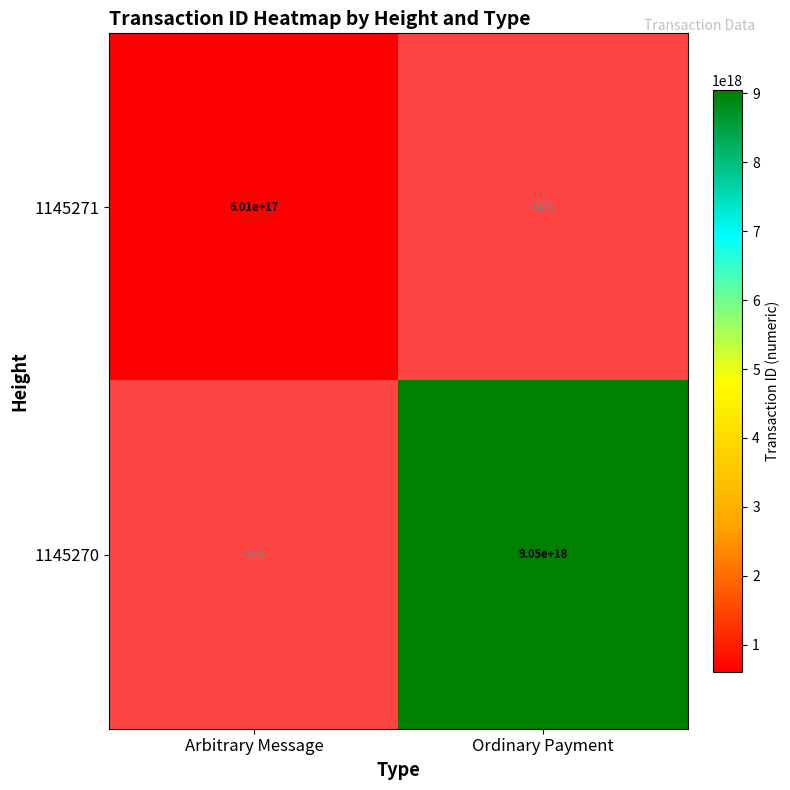

At how many categories does at least one series exceed 811299381470891008?

1